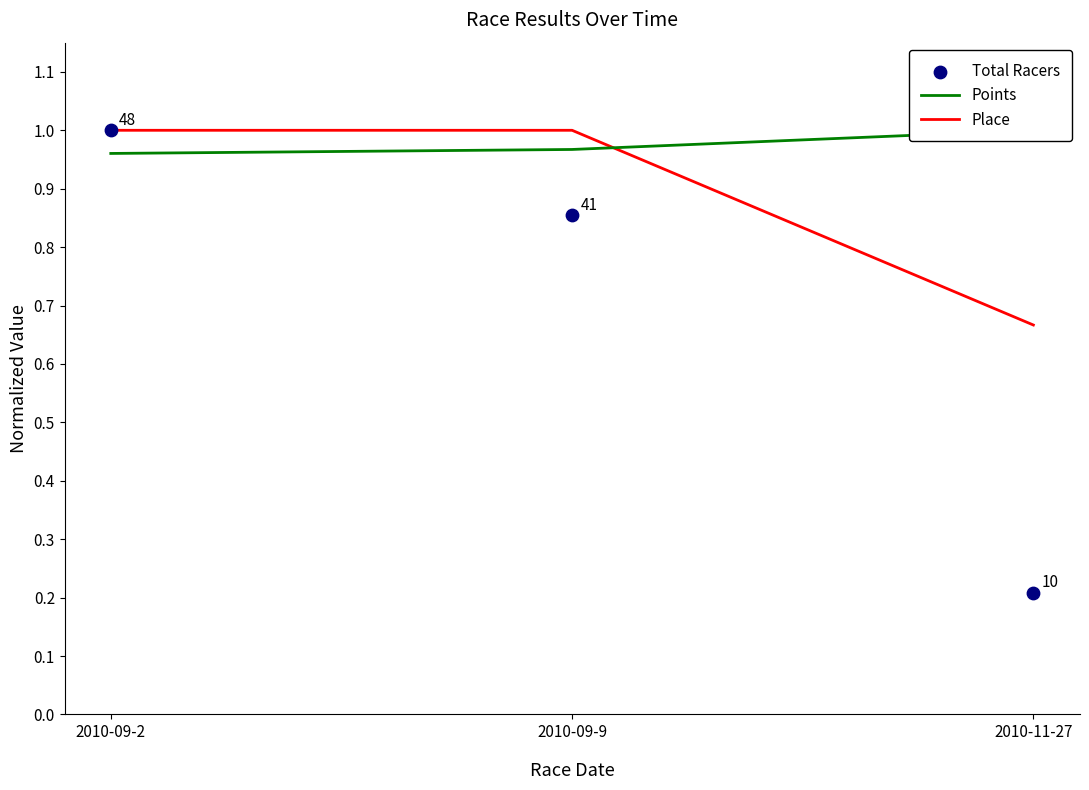

Which series reaches the maximum Y coordinate?

Points